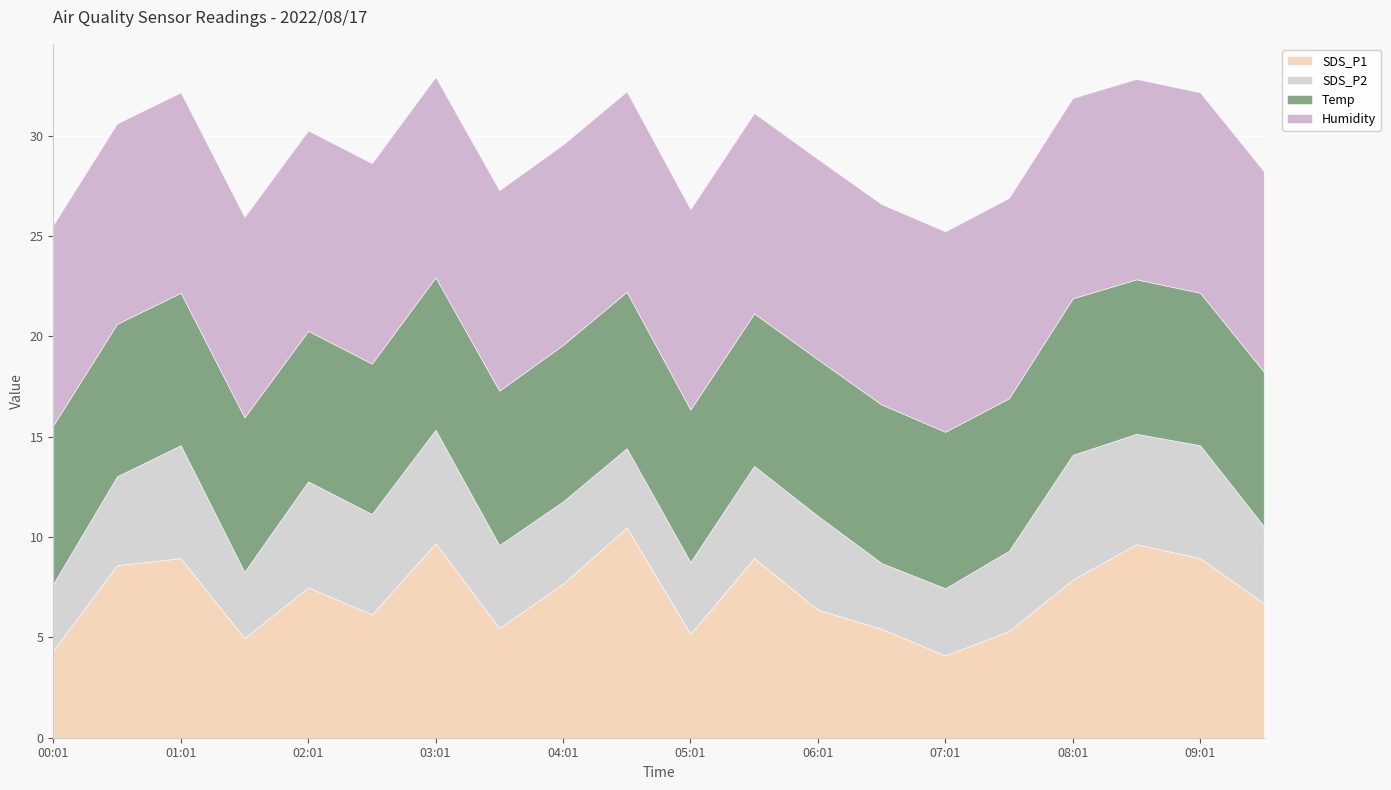

True or false: SDS_P1 and SDS_P2 intersect in this chart.

False